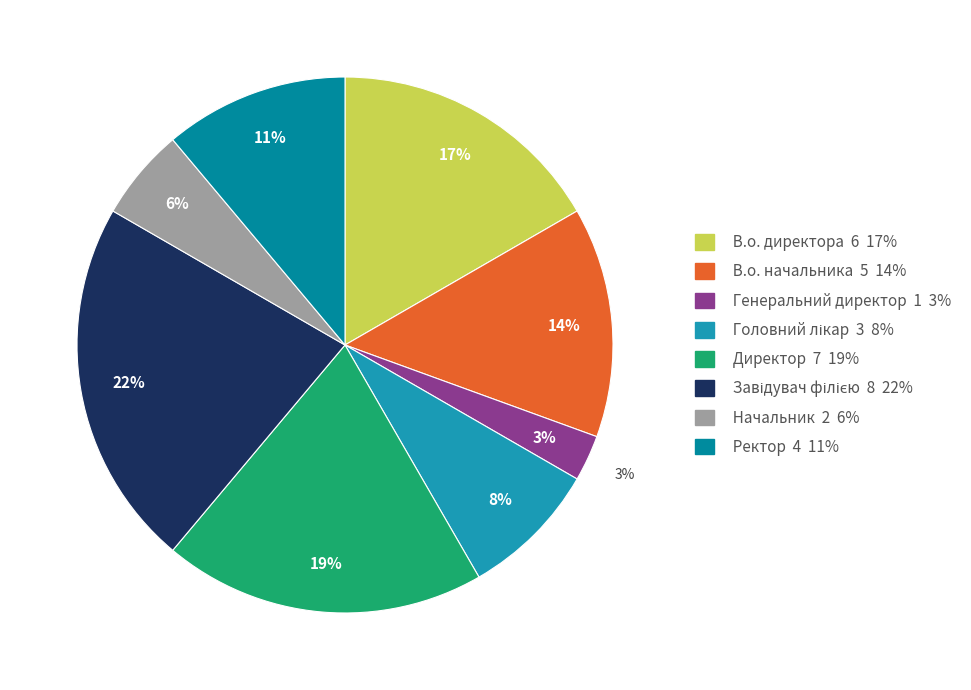

Which slice is the largest?

Завідувач філією